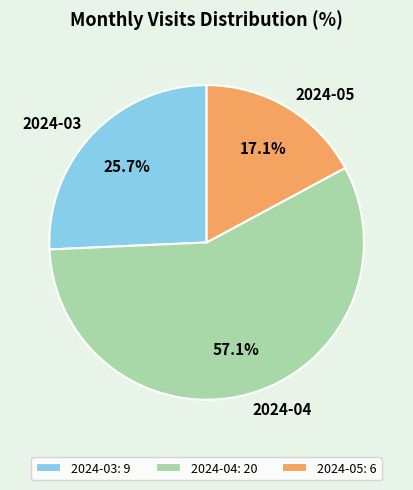

Is there any slice that represents more than half of the pie?

Yes